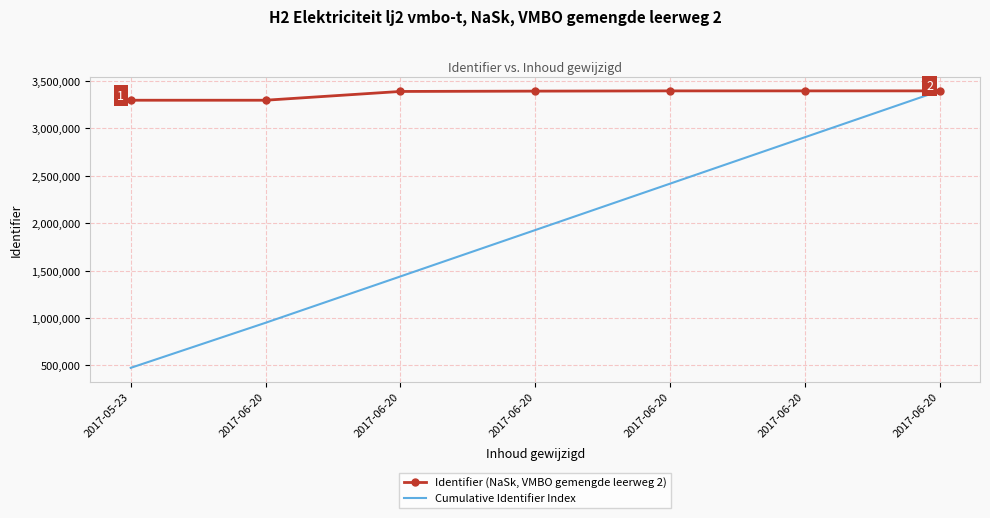

Which series has the widest spread of values?

Cumulative Identifier Index